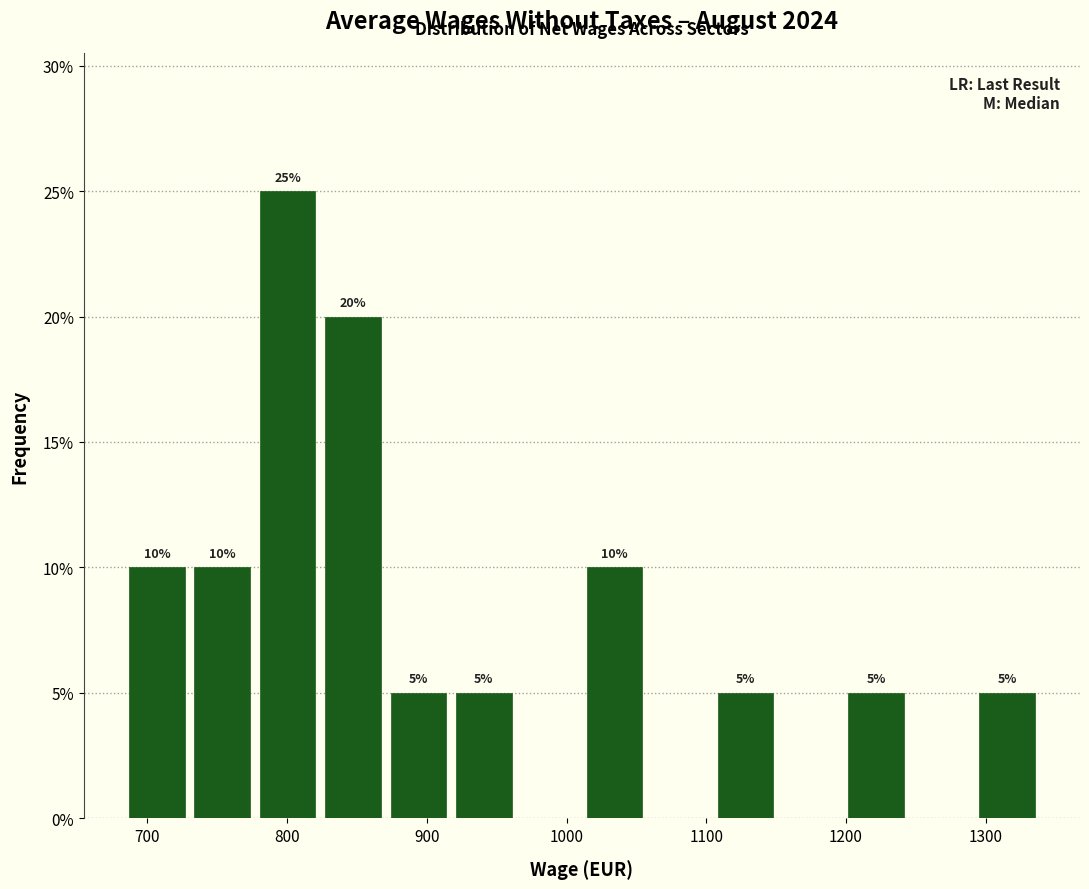

Which range on the x-axis has the tallest bar?

780 to 830